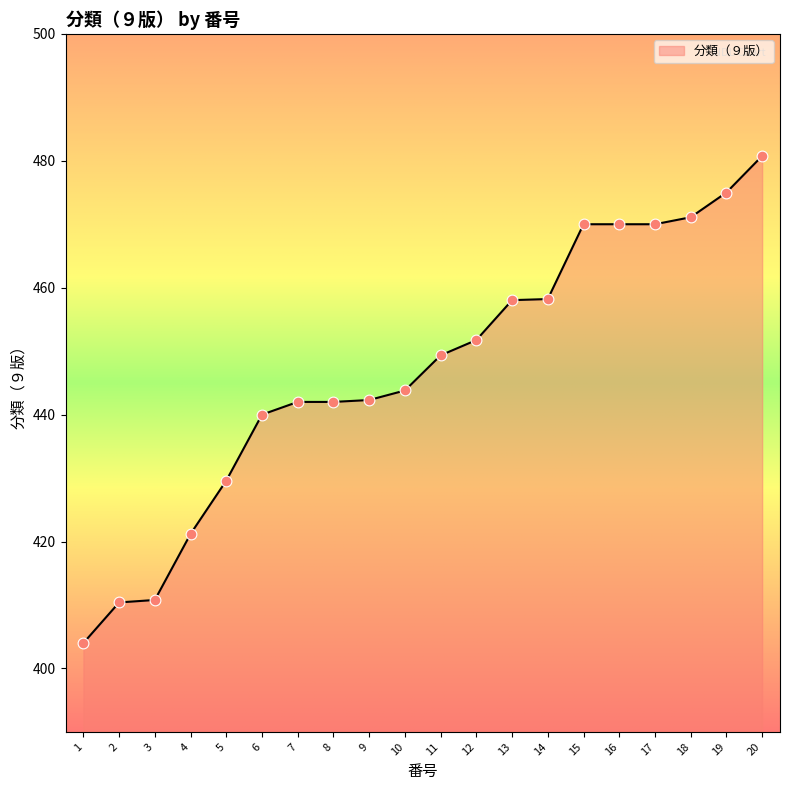

What is the ratio of the value at 10 to the value at 7?

1.0